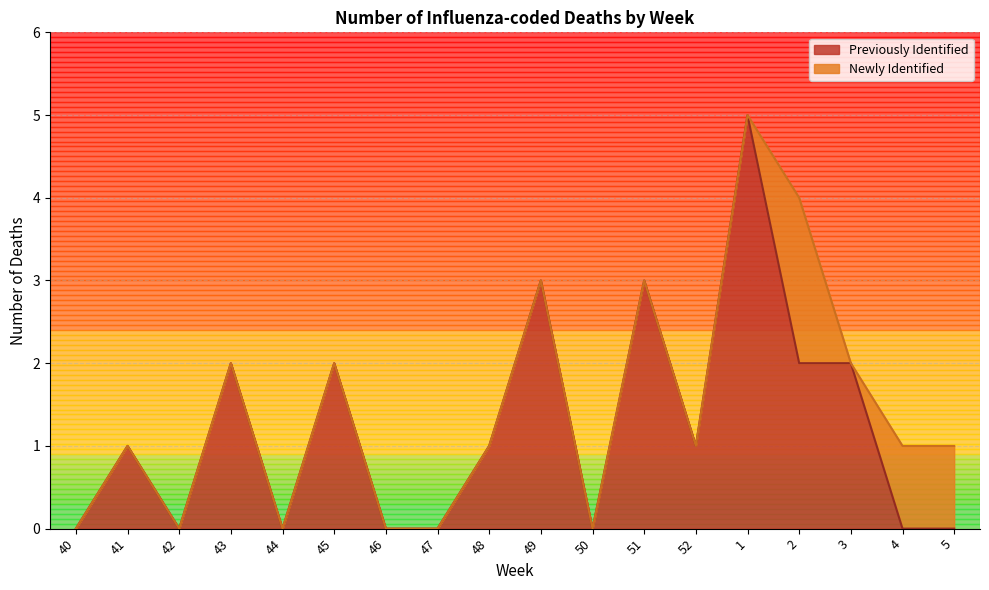

True or false: there are more than 0 points higher than both neighbors.

True